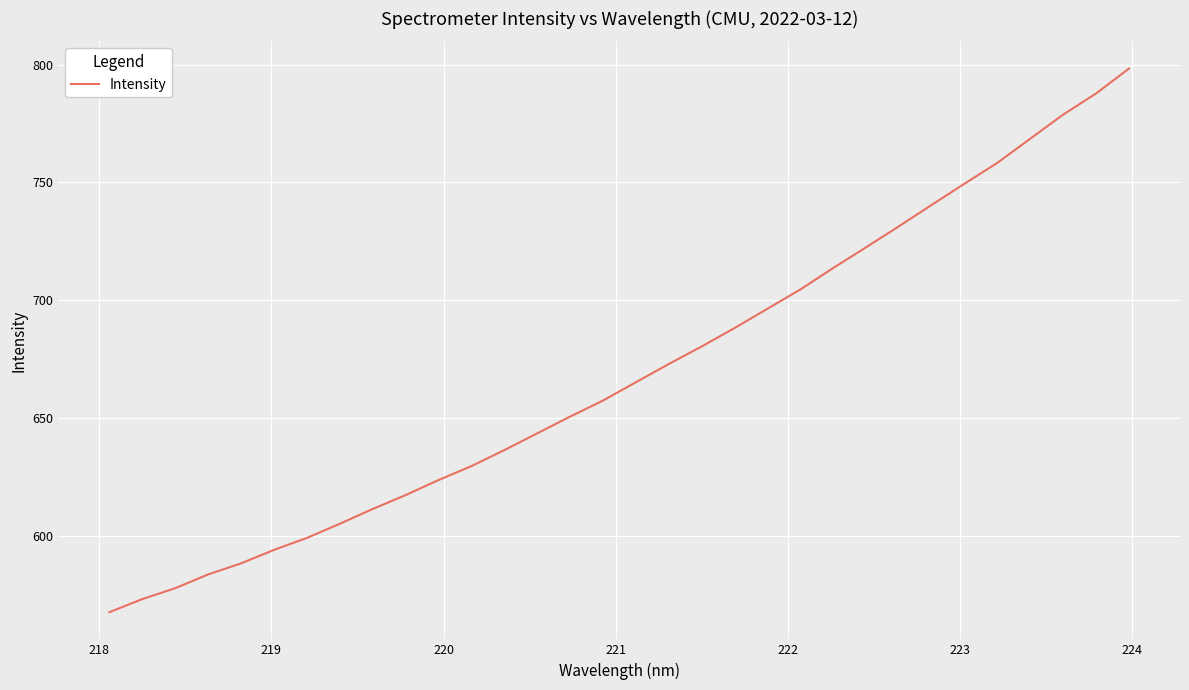

What is the minimum value shown in the chart?

567.6